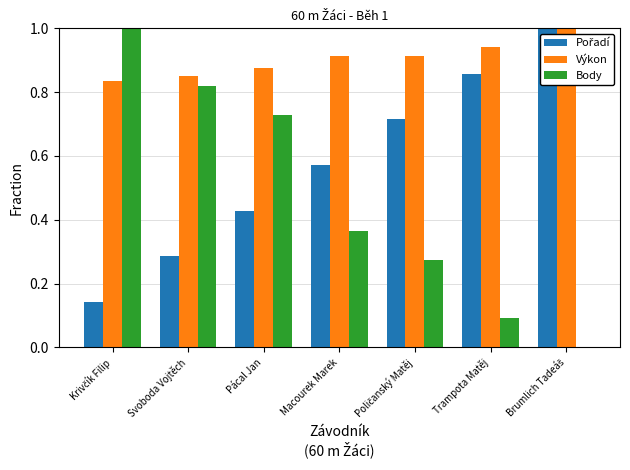

How many groups of bars are there?

7